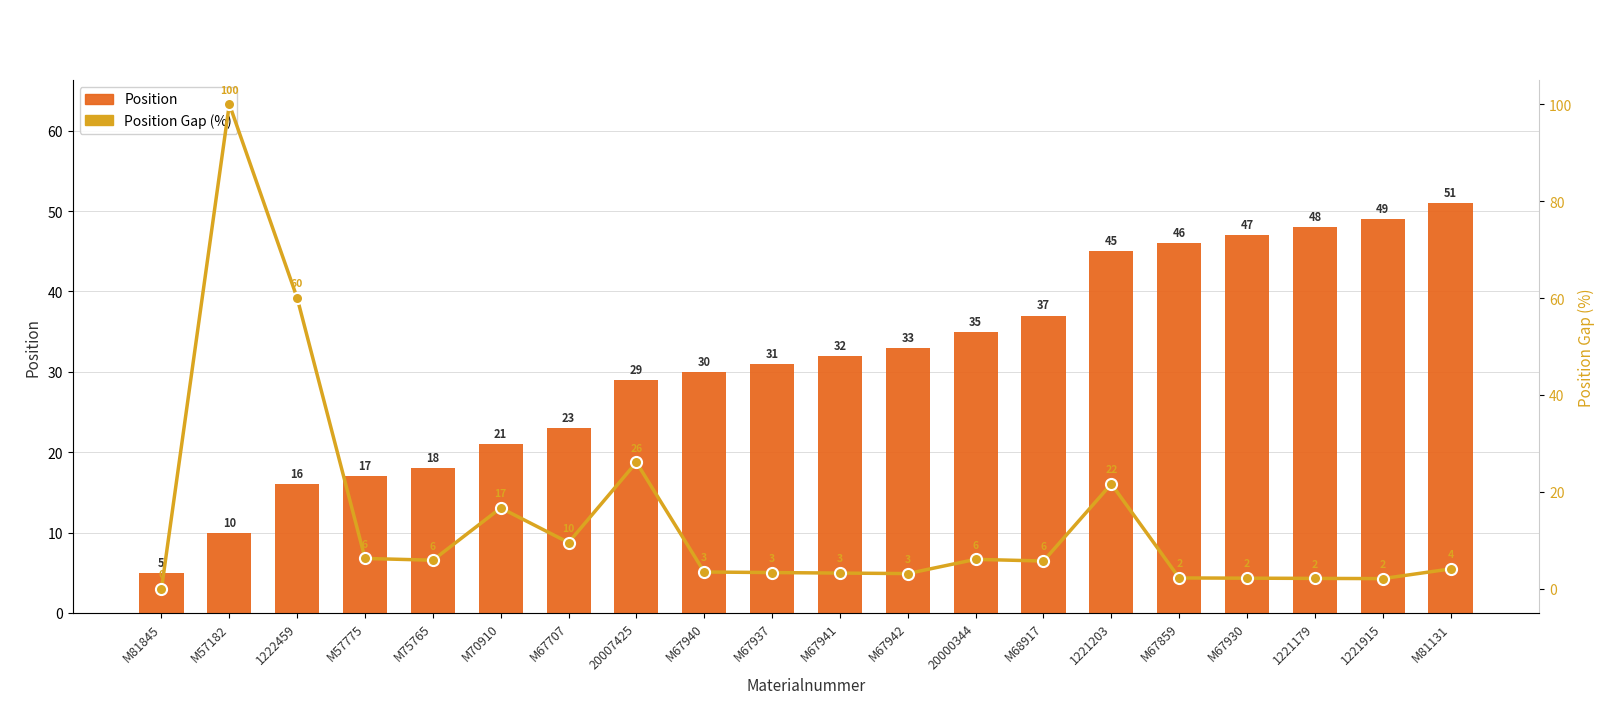

Between M67930 and M57775, which is larger?

M67930